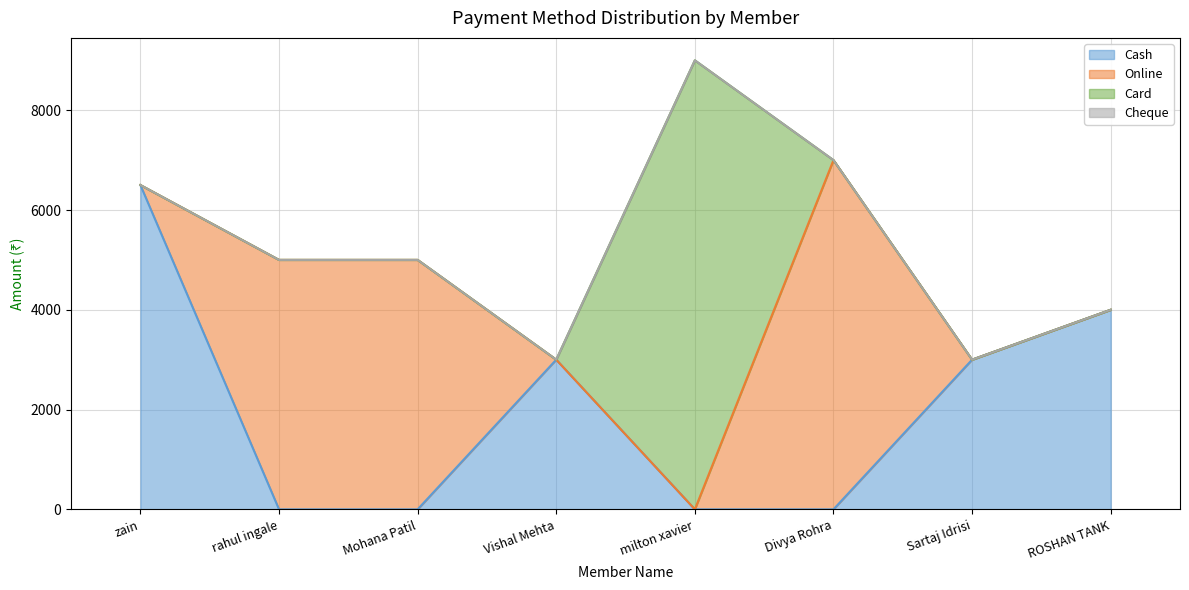

At which category does Cash reach its first local peak?

Vishal Mehta